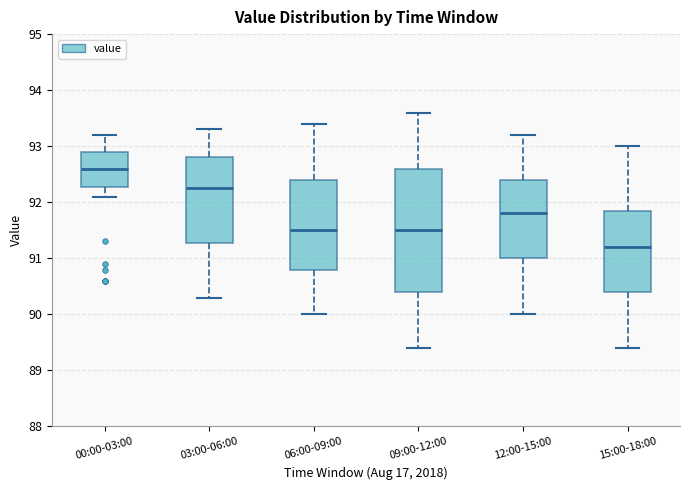

Where is the upper edge of the box for 03:00-06:00 on the y-axis? The values are not printed on the chart, so give them approximately, as read against the axis.

92.8